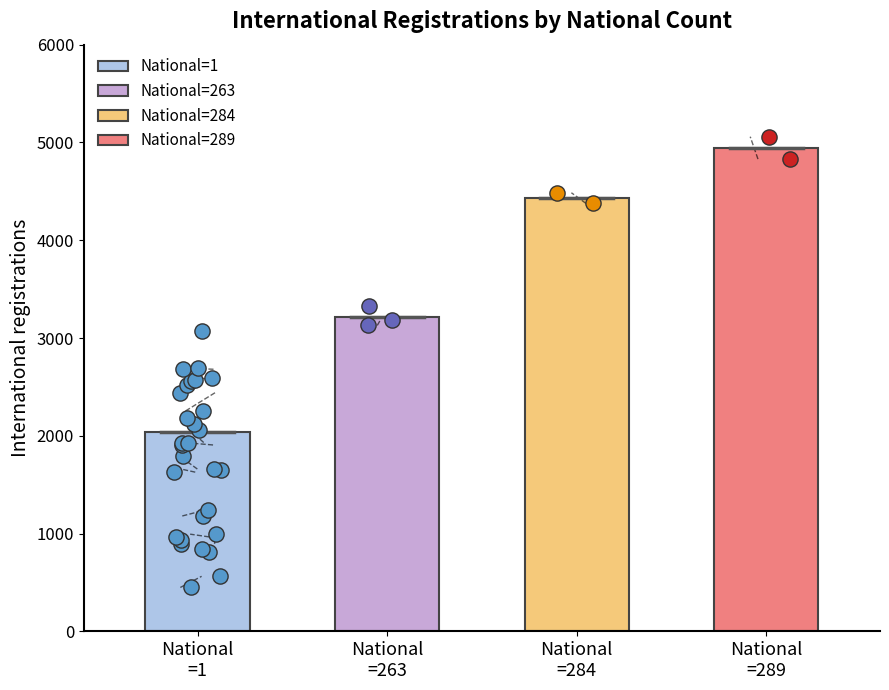

Between 1 and 1, which is larger?

1